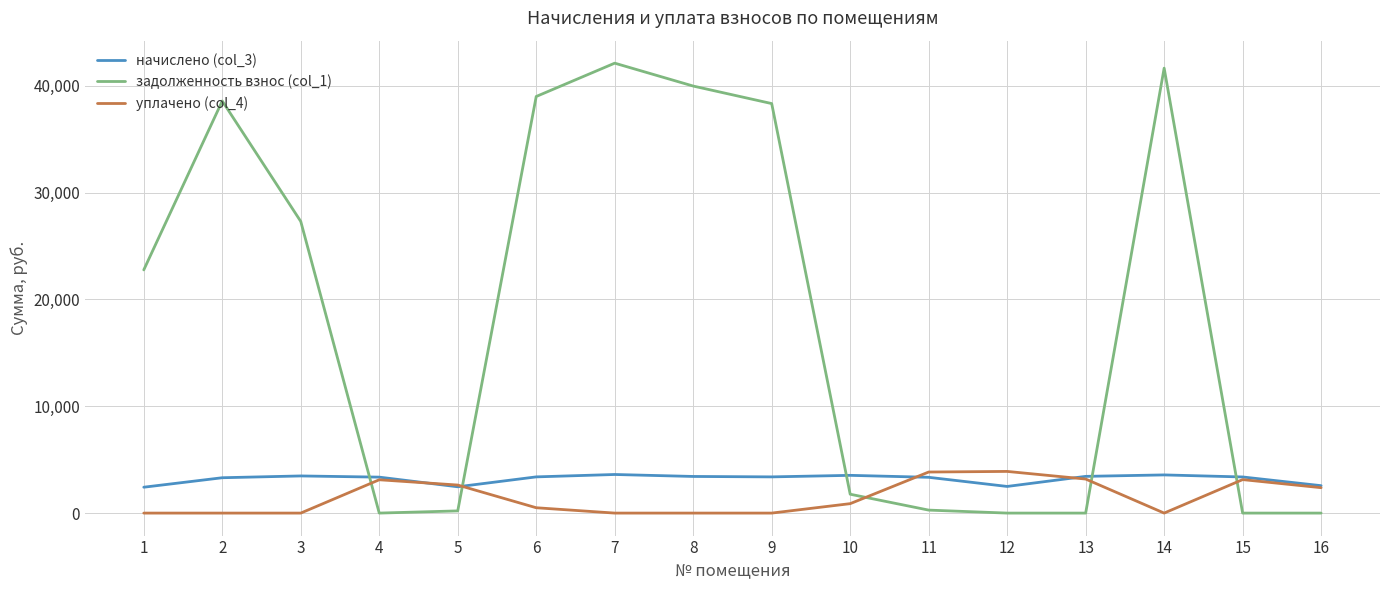

What is the total value across all series at 14?

45215.2